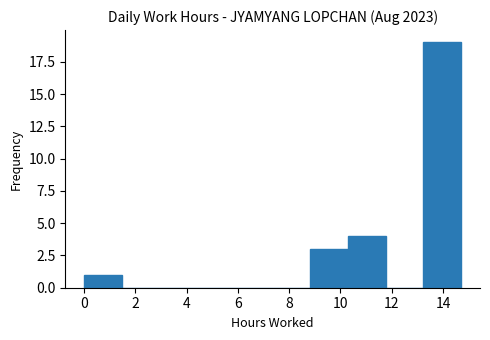

Reading left to right, list every bar in this chart as the range it spans on the x-axis followed by its height. Neither the bar edges nor the heights are printed on the chart, so give them approximately, as read against the axes.

0.0 to 1.4: 1
1.4 to 3.0: 0
3.0 to 4.4: 0
4.4 to 5.8: 0
5.8 to 7.4: 0
7.4 to 8.8: 0
8.8 to 10.2: 3
10.2 to 11.8: 4
11.8 to 13.2: 0
13.2 to 14.8: 19